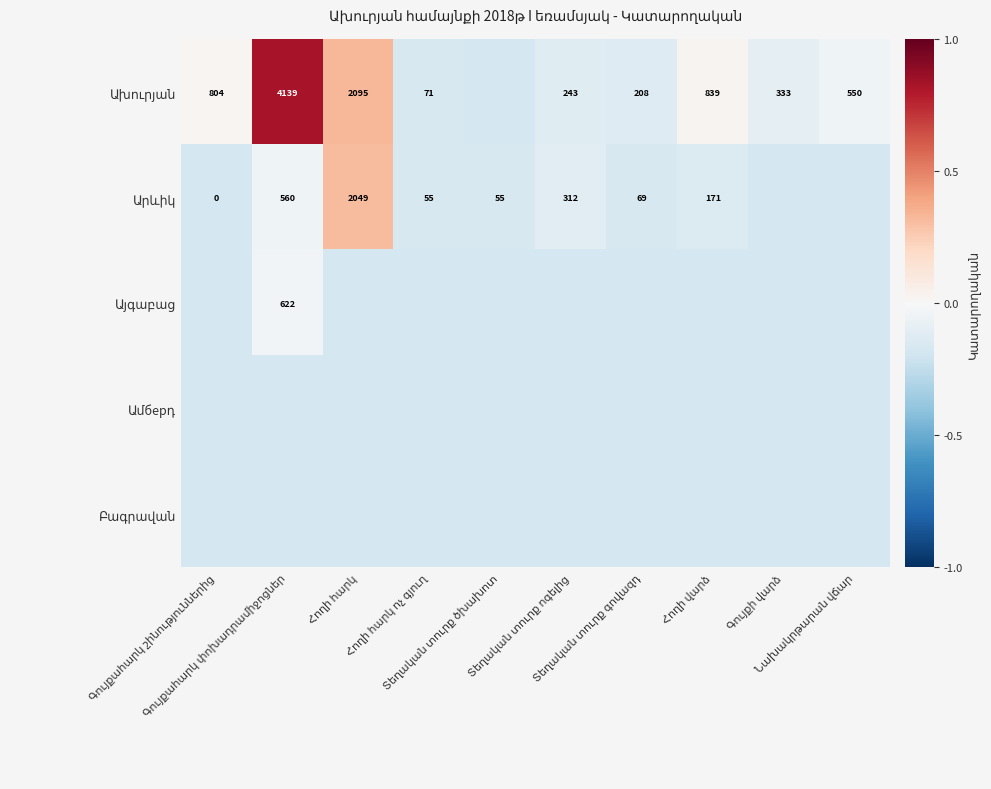

Is the value of Ախուրյան at Գույքահարկ շինություններից greater than the value of Արևիկ at Տեղական տուրք ծխախոտ?

Yes